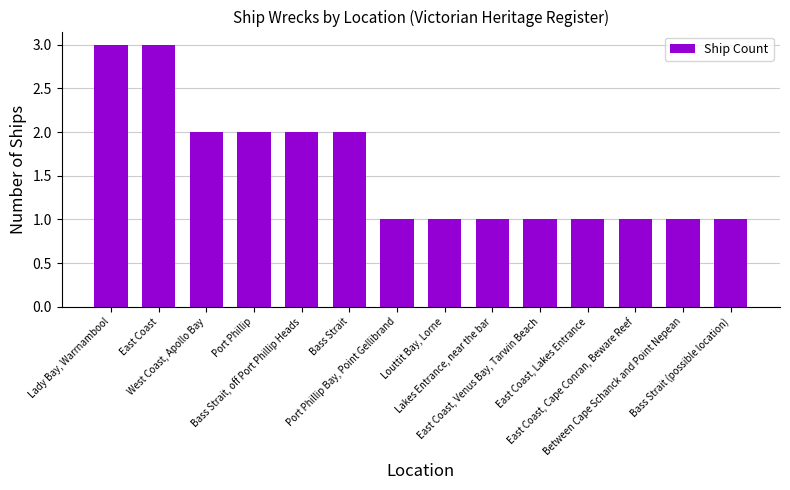

What is the value of the 12th bar from the left?

1